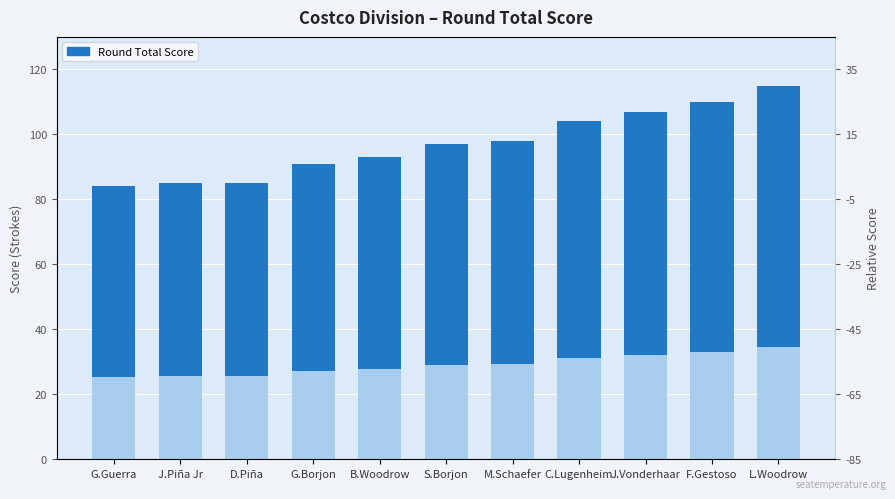

List the labels in order of value, largest first.

L.Woodrow, F.Gestoso, J.Vonderhaar, C.Lugenheim, M.Schaefer, S.Borjon, B.Woodrow, G.Borjon, J.Piña Jr, D.Piña, G.Guerra